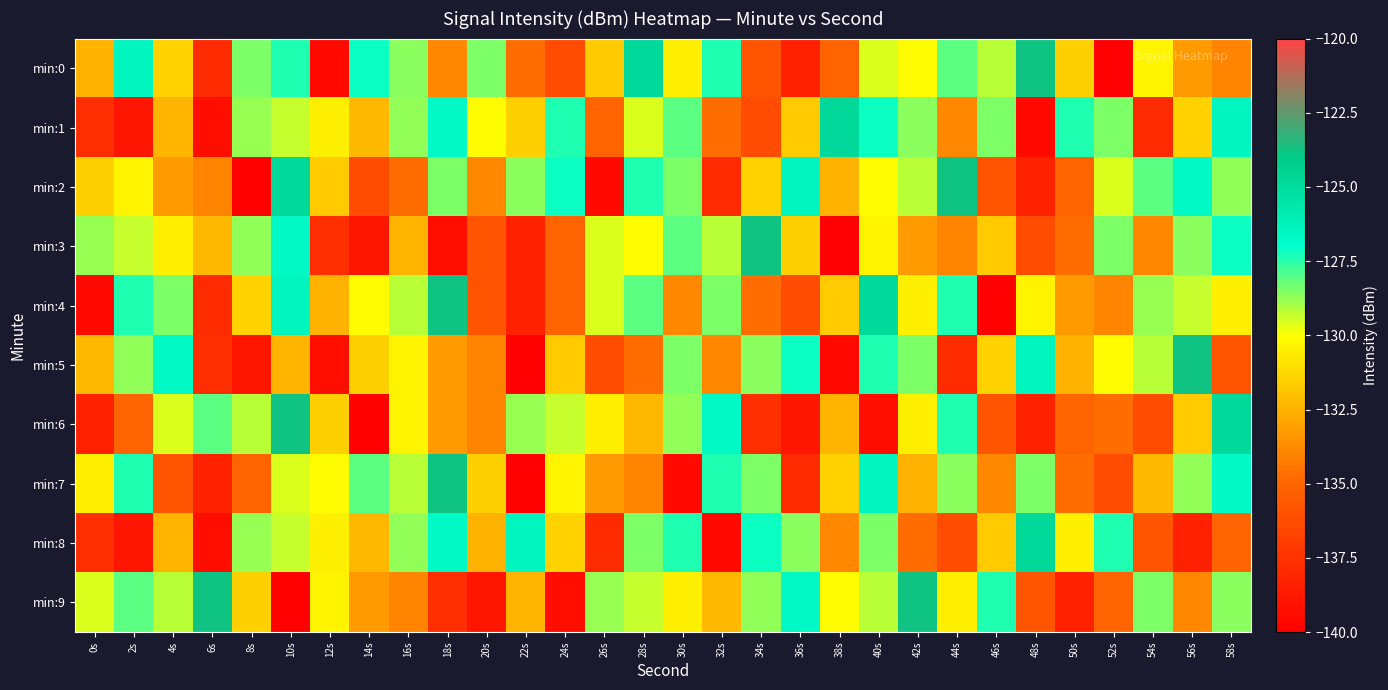

Which category has the highest value across all series?

48s